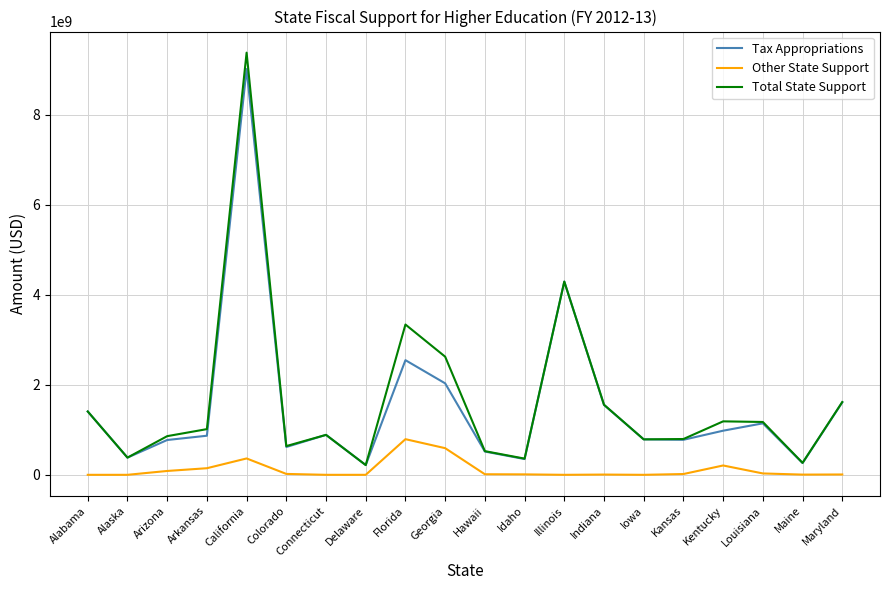

Rank the series at Georgia from lowest to highest value.

Other State Support, Tax Appropriations, Total State Support